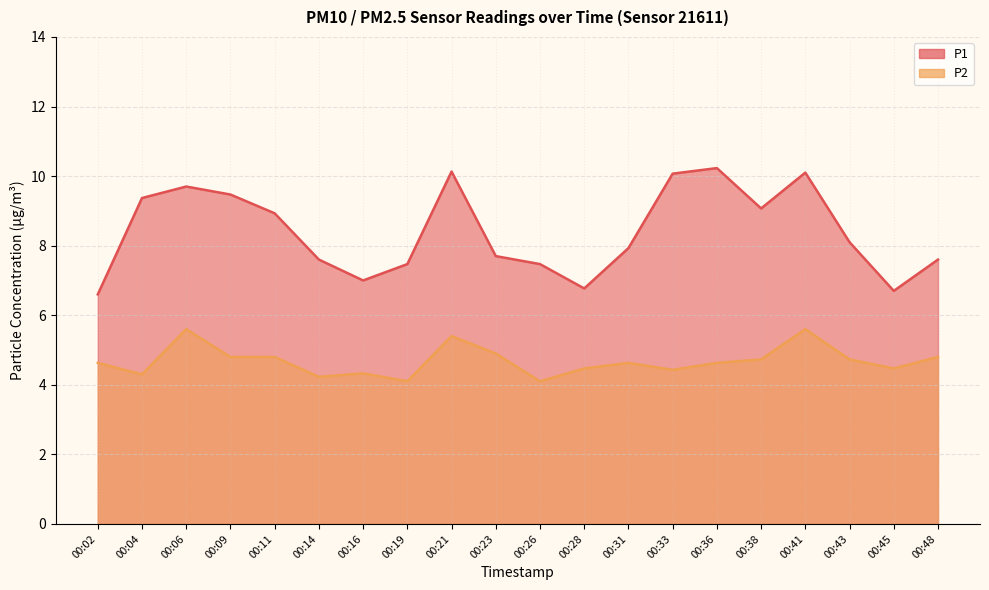

What is the difference between the P2 values at 00:02 and 00:23?

0.3